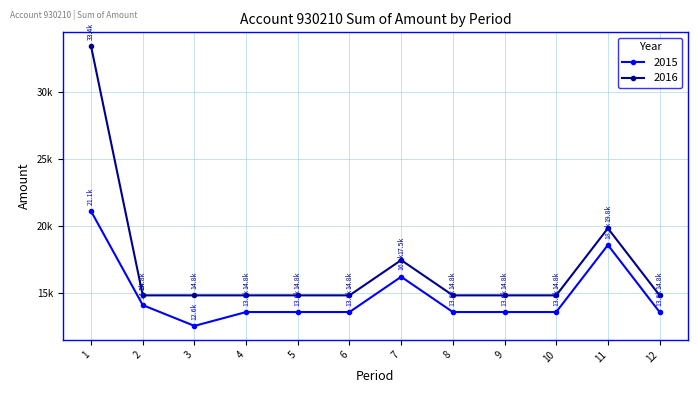

What is the total value across all series at 7?

33686.9